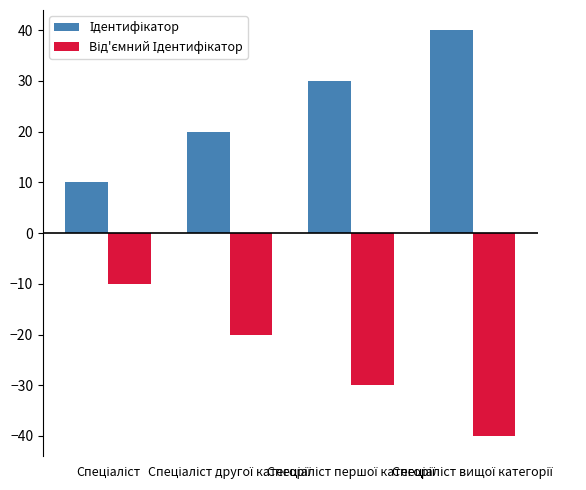

What is the greatest value displayed?

40